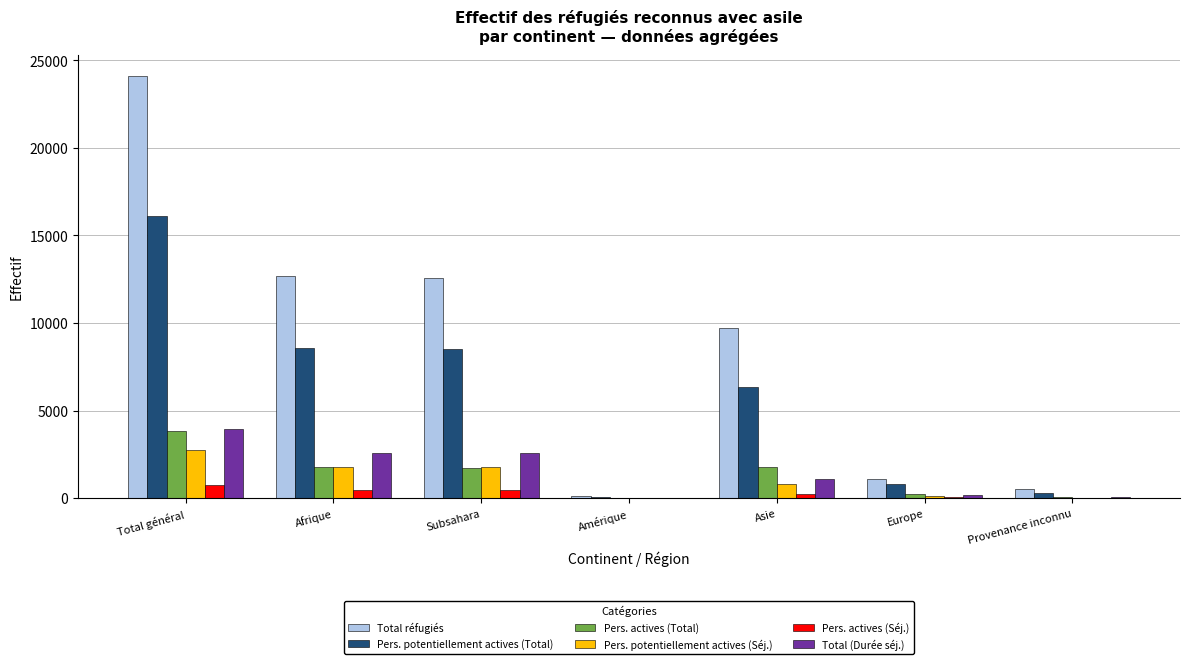

Where does the Pers. potentiellement actives (Séj.) series first go above 780?

Total général